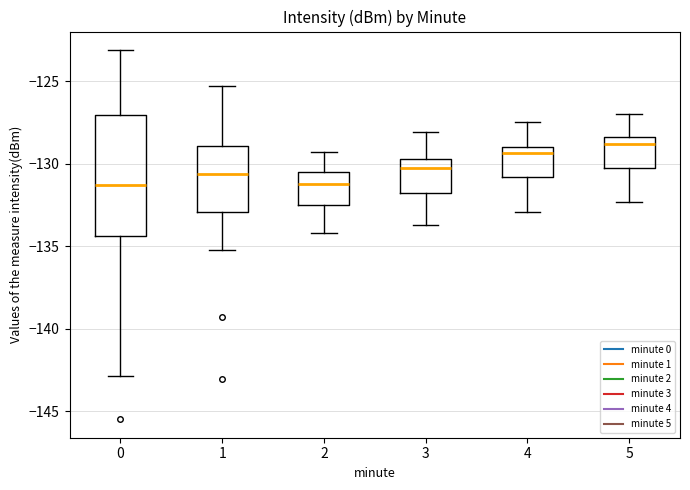

Which box has the highest median line?

5